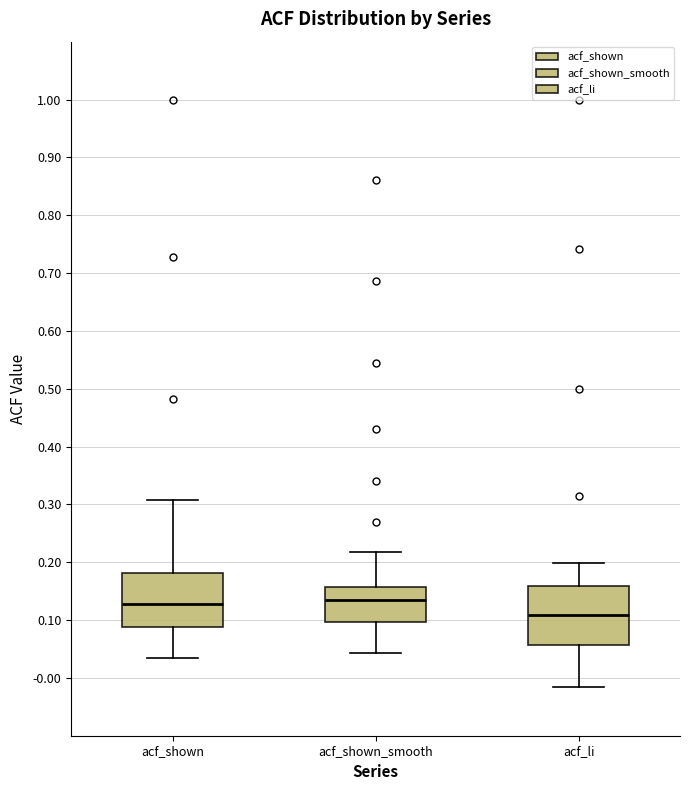

Where is the lower edge of the box for acf_shown on the y-axis? The values are not printed on the chart, so give them approximately, as read against the axis.

0.09